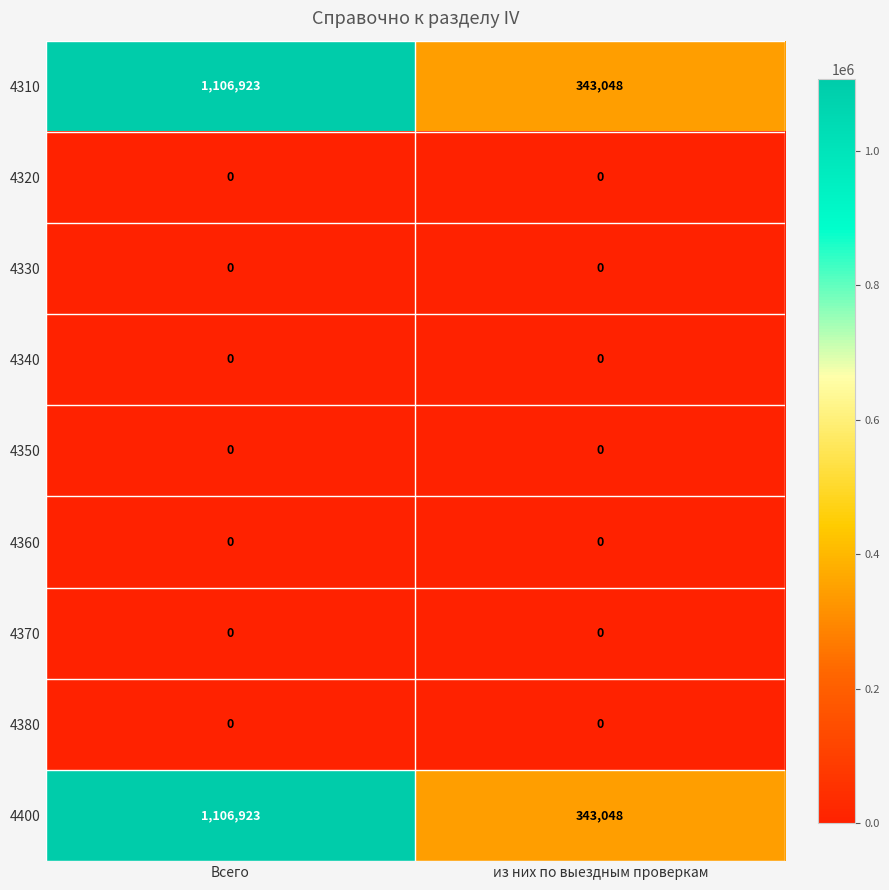

At which category is the sum across all series the highest?

Всего